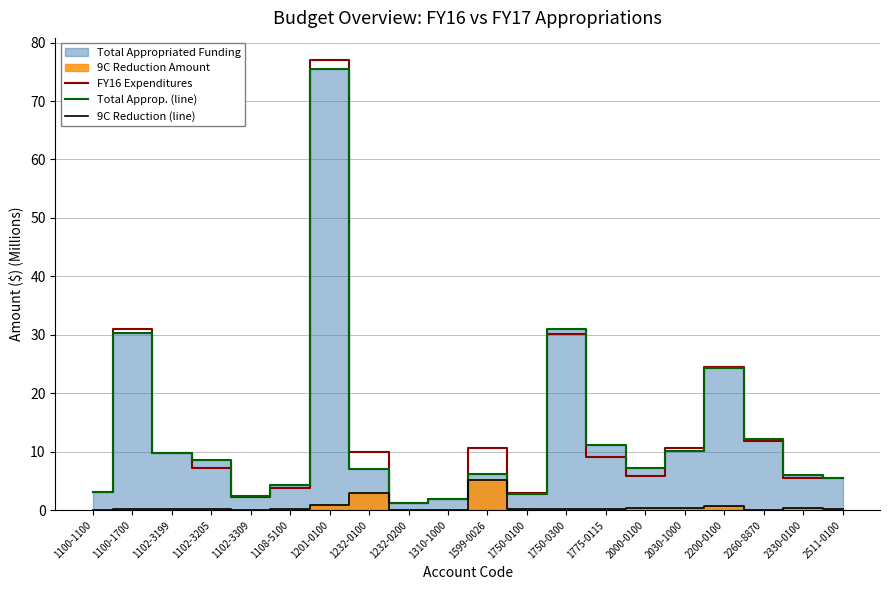

True or false: 9C Reduction (line) has a value of 0.0 at 1102-3309.

False